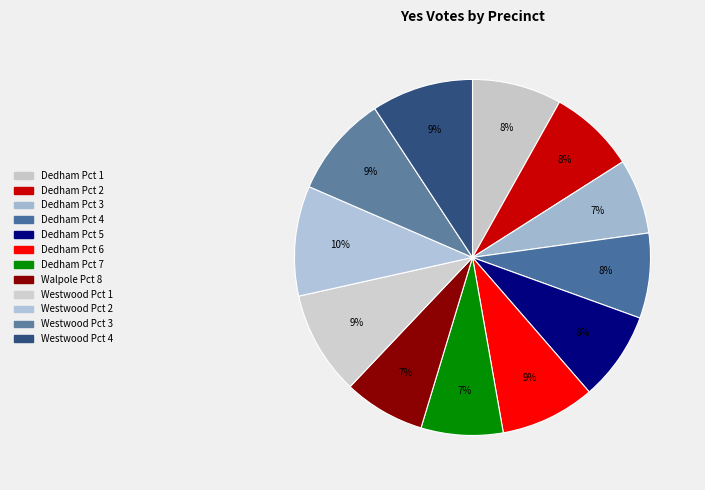

To the nearest percent, what portion does Dedham Pct 3 represent?

7%